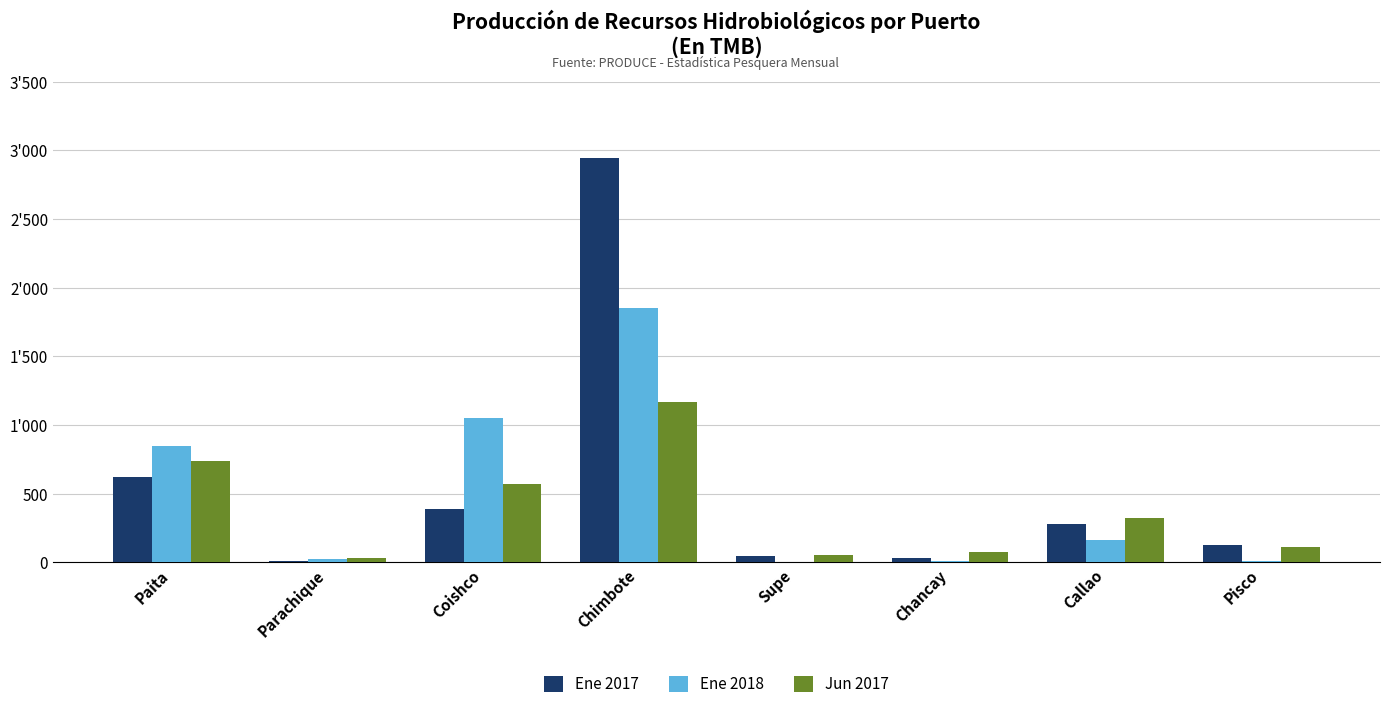

Is it true that Ene 2018 equals 27.1 at Parachique?

True